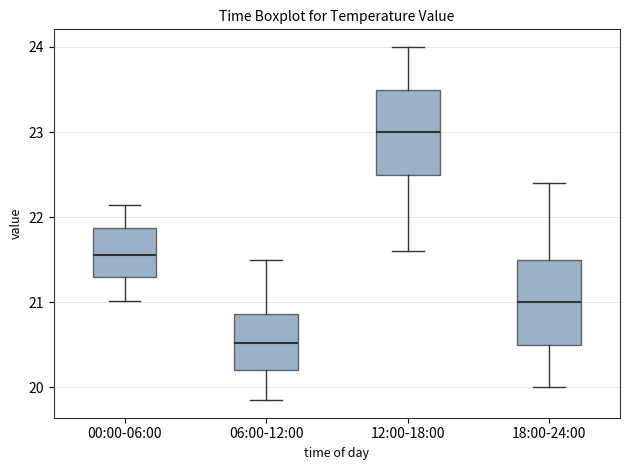

Reading left to right, read every box against the y-axis: the position of its median line, the range the box covers, and the ends of its whiskers. The values are not printed on the chart, so give them approximately, as read against the axis.

00:00-06:00: median 21.6, box 21.3 to 21.9, whiskers 21.0 to 22.1
06:00-12:00: median 20.5, box 20.2 to 20.9, whiskers 19.9 to 21.5
12:00-18:00: median 23.0, box 22.5 to 23.5, whiskers 21.6 to 24.0
18:00-24:00: median 21.0, box 20.5 to 21.5, whiskers 20.0 to 22.4